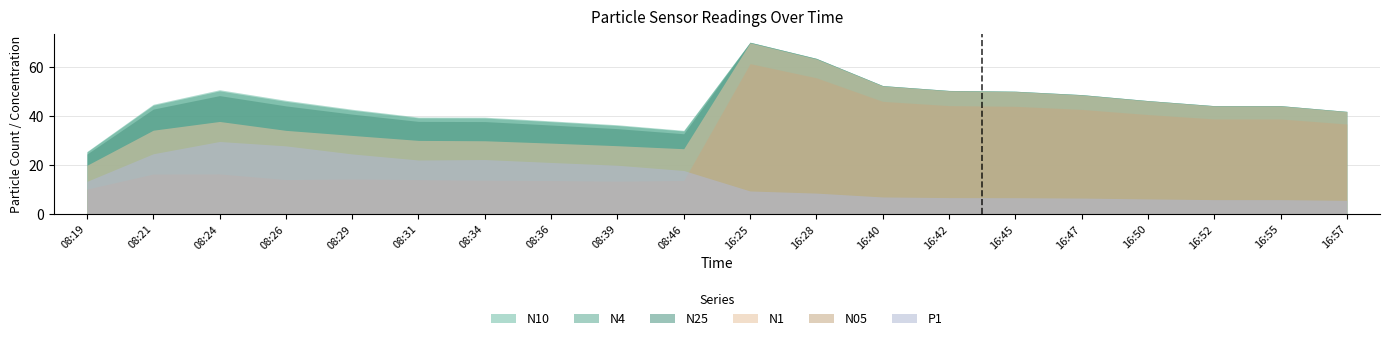

Does the chart display data point markers on the line(s)?

No